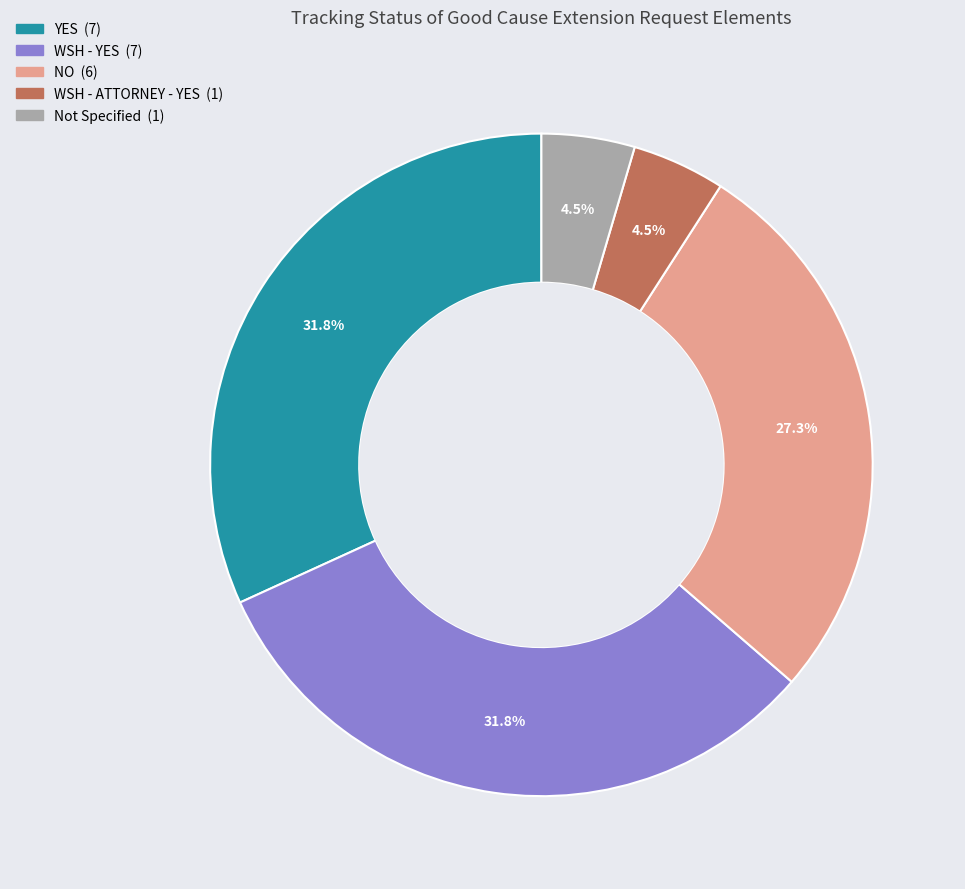

Does any single category account for the majority?

No